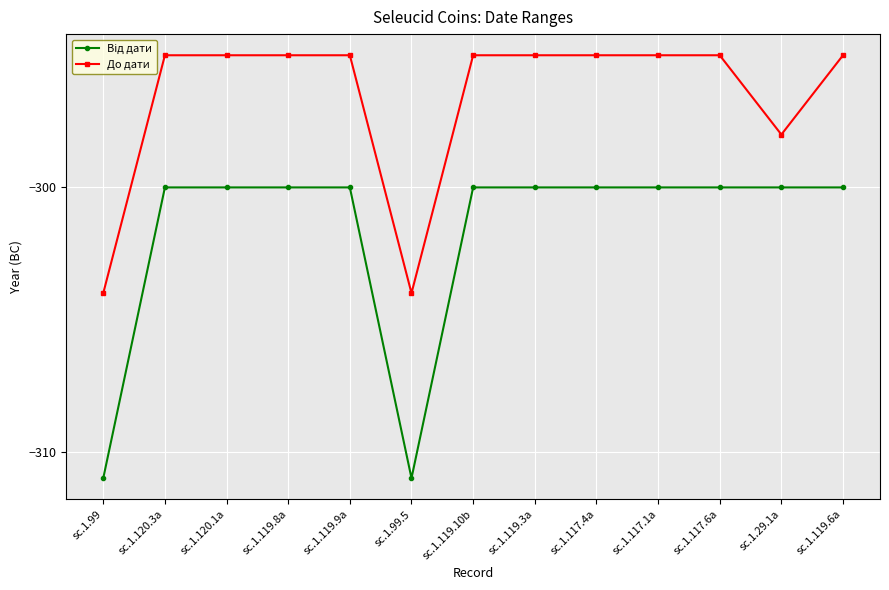

What is the label of the 5th point from the right?

sc.1.117.4a